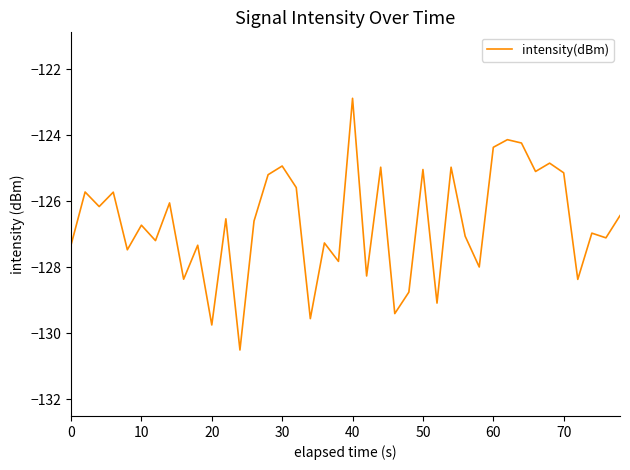

What is the greatest value displayed?

-122.9